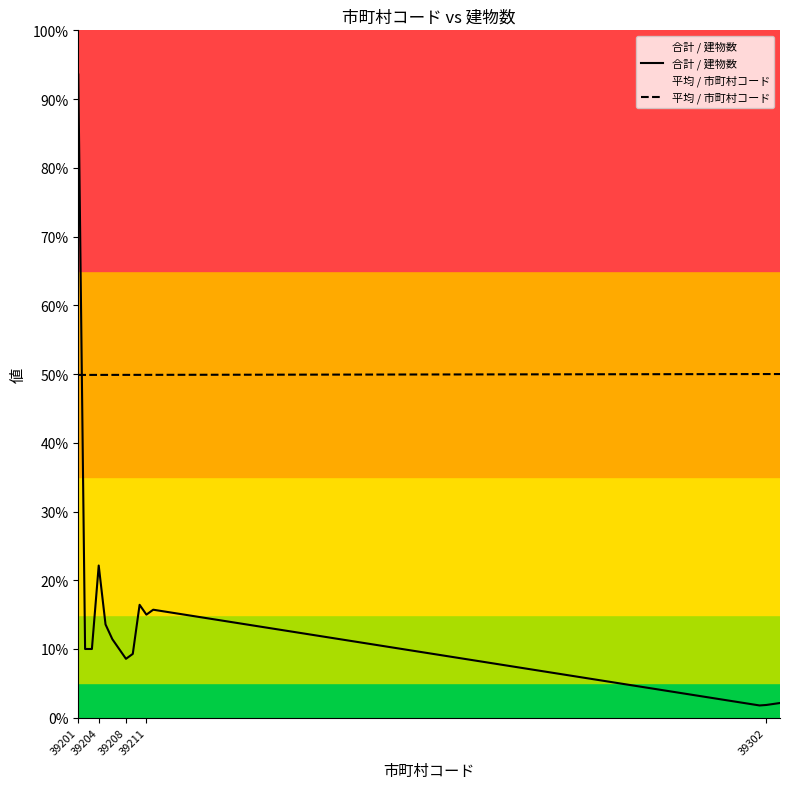

Does the chart display data point markers on the line(s)?

No